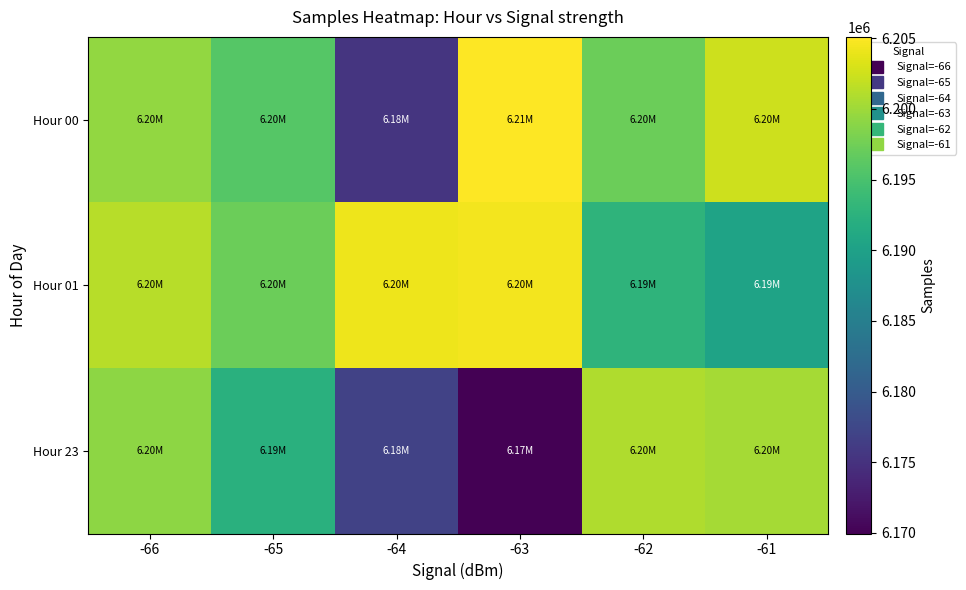

At -65, list the series in order from largest to smallest.

Hour 01, Hour 00, Hour 23